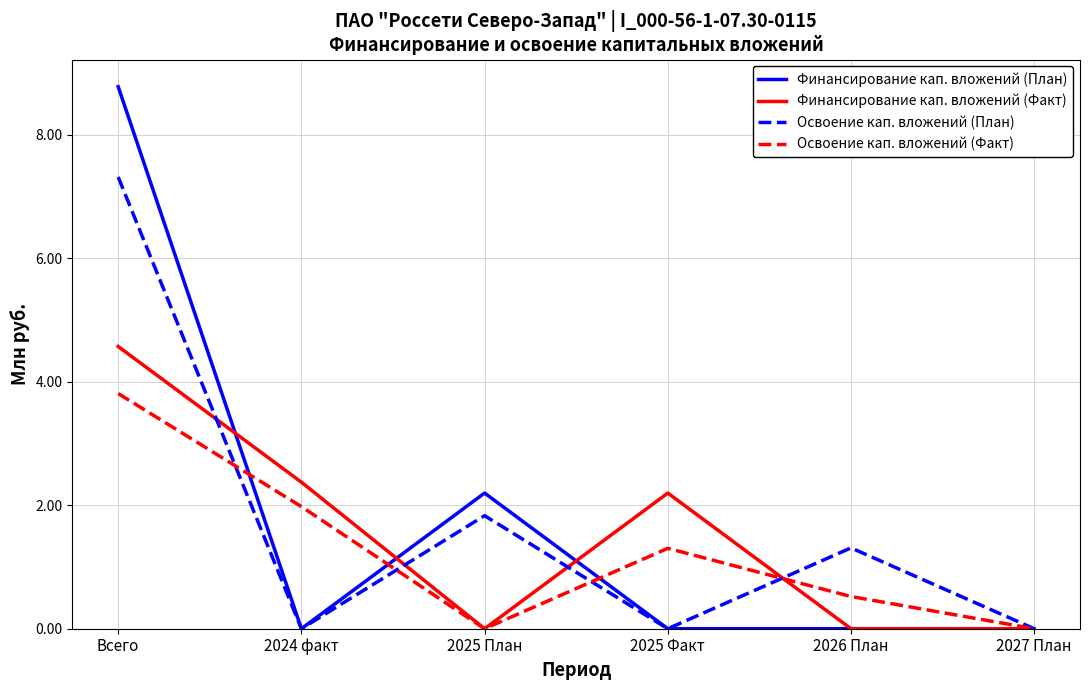

In Финансирование кап. вложений (Факт), how many points are higher than both neighbors (excluding endpoints)?

1